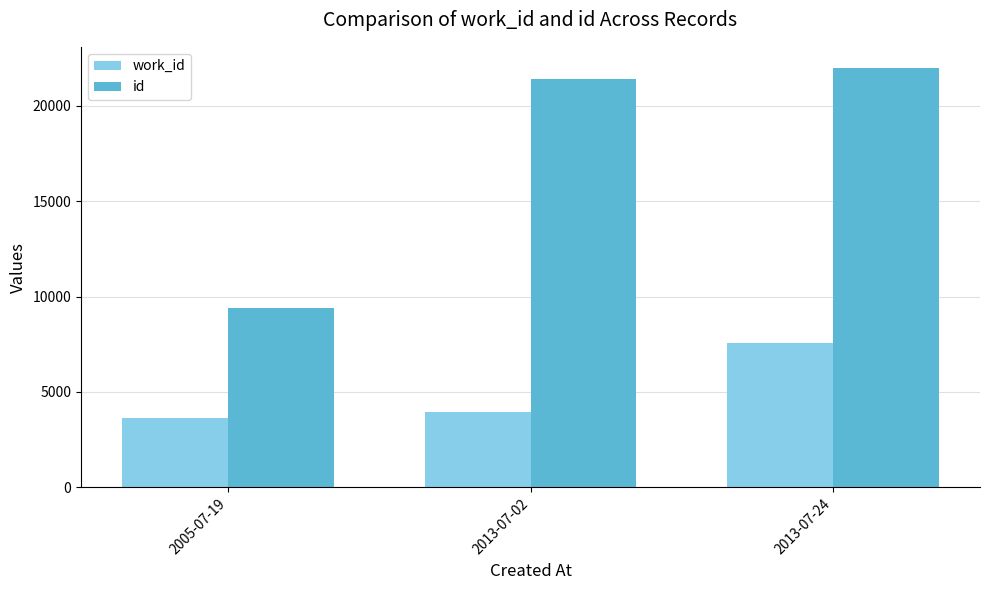

Is the value of work_id at 2005-07-19 greater than the value of id at 2013-07-24?

No